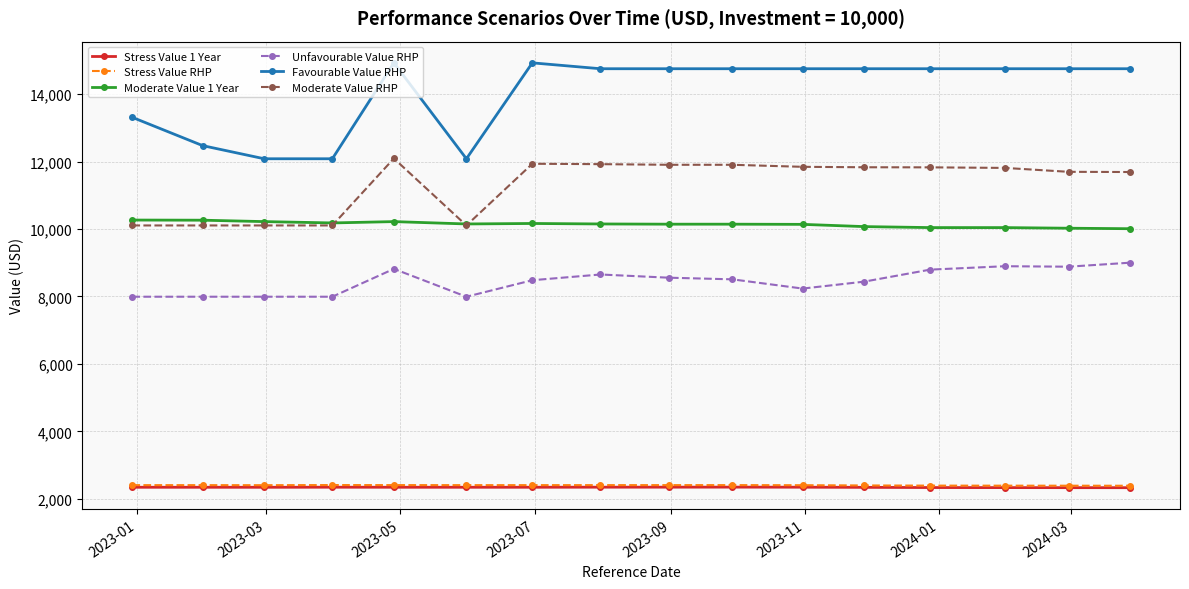

How many lines are shown in the chart?

6